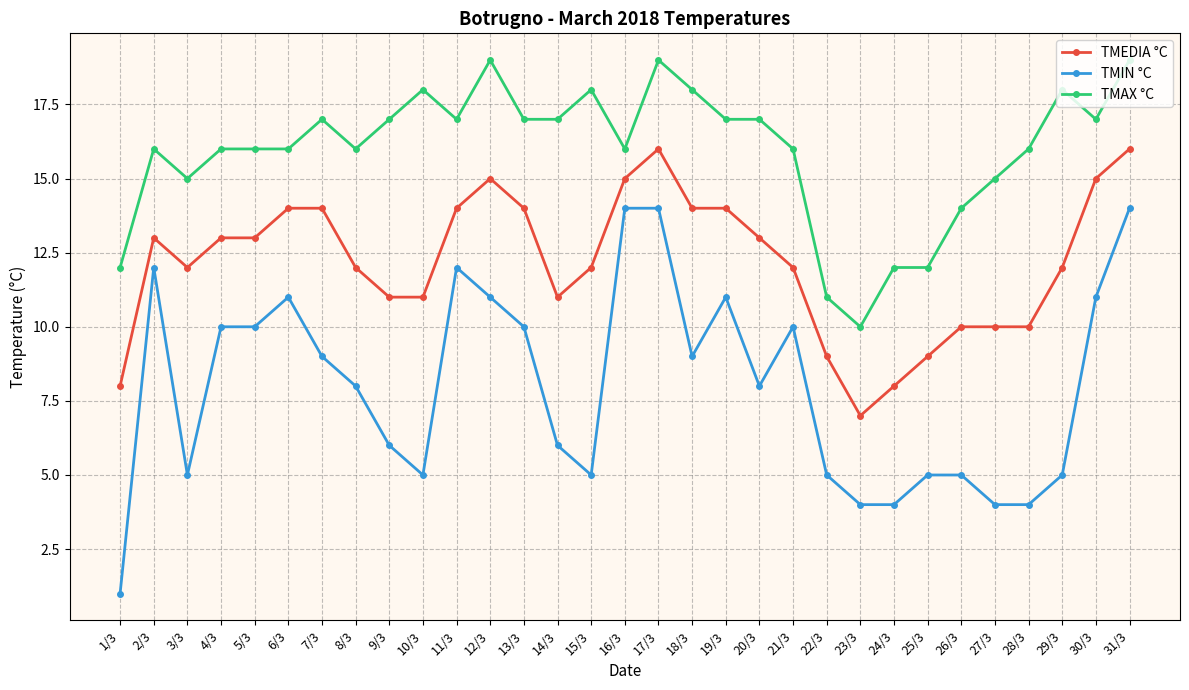

Where is the first local minimum for TMEDIA °C?

3/3